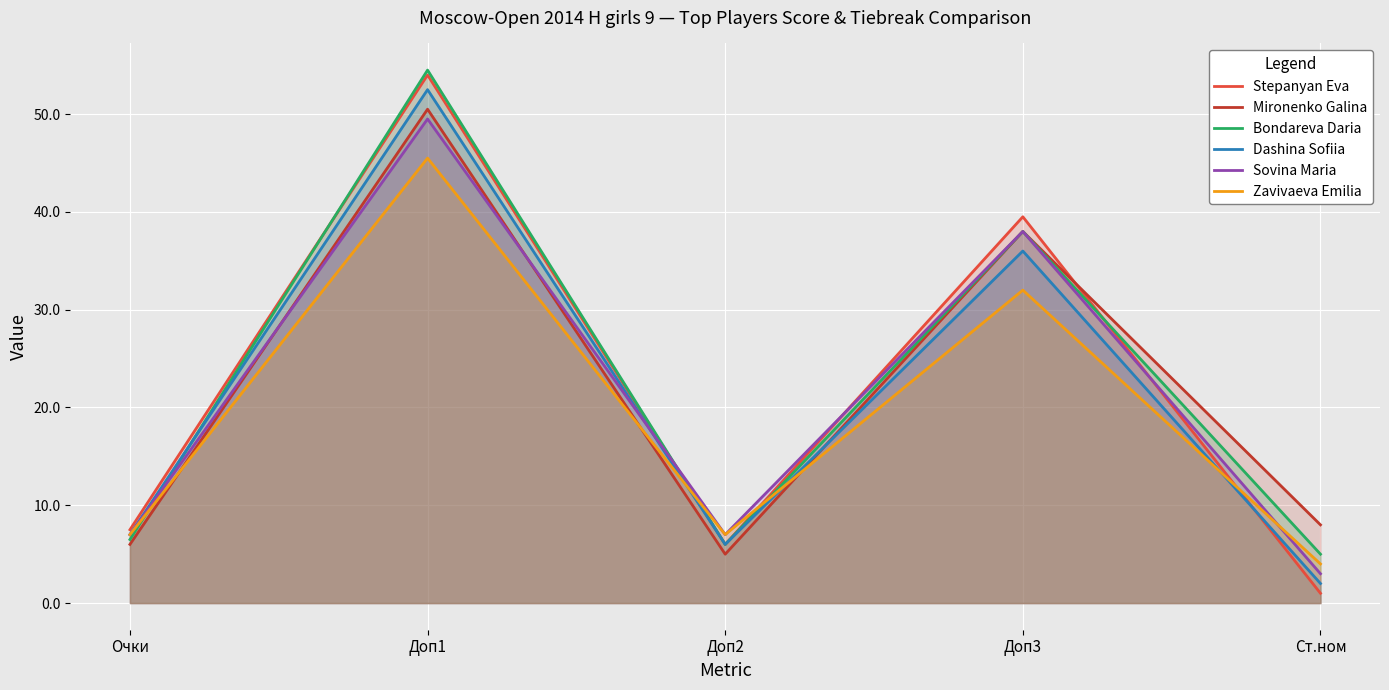

At how many categories does at least one series exceed 25?

2